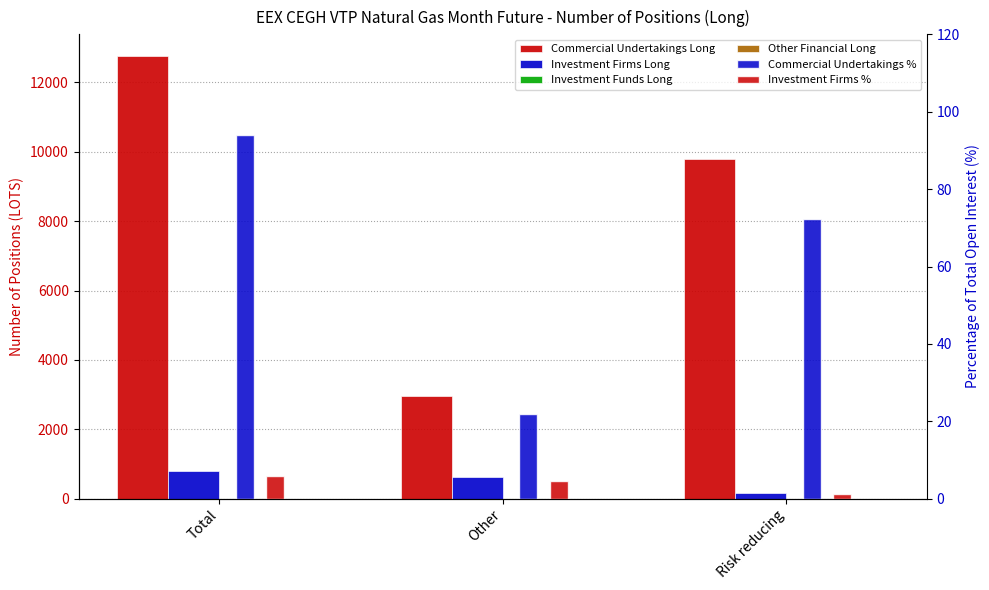

Reading left to right, list all the values displayed in this chart.

Commercial Undertakings Long: Total=12745.0	Other=2955.0	Risk reducing=9790.0
Investment Firms Long: Total=799.0	Other=622.0	Risk reducing=177.0
Investment Funds Long: Total=0.0	Other=0.0	Risk reducing=0.0
Other Financial Long: Total=0.0	Other=0.0	Risk reducing=0.0
Commercial Undertakings %: Total=94.1	Other=21.8	Risk reducing=72.3
Investment Firms %: Total=5.9	Other=4.6	Risk reducing=1.3